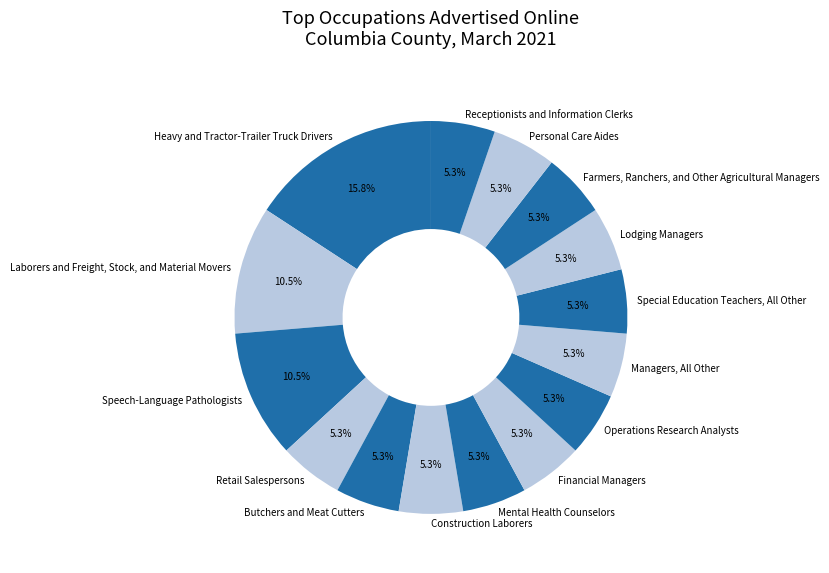

What percentage is NOT represented by Managers, All Other?

94.7%